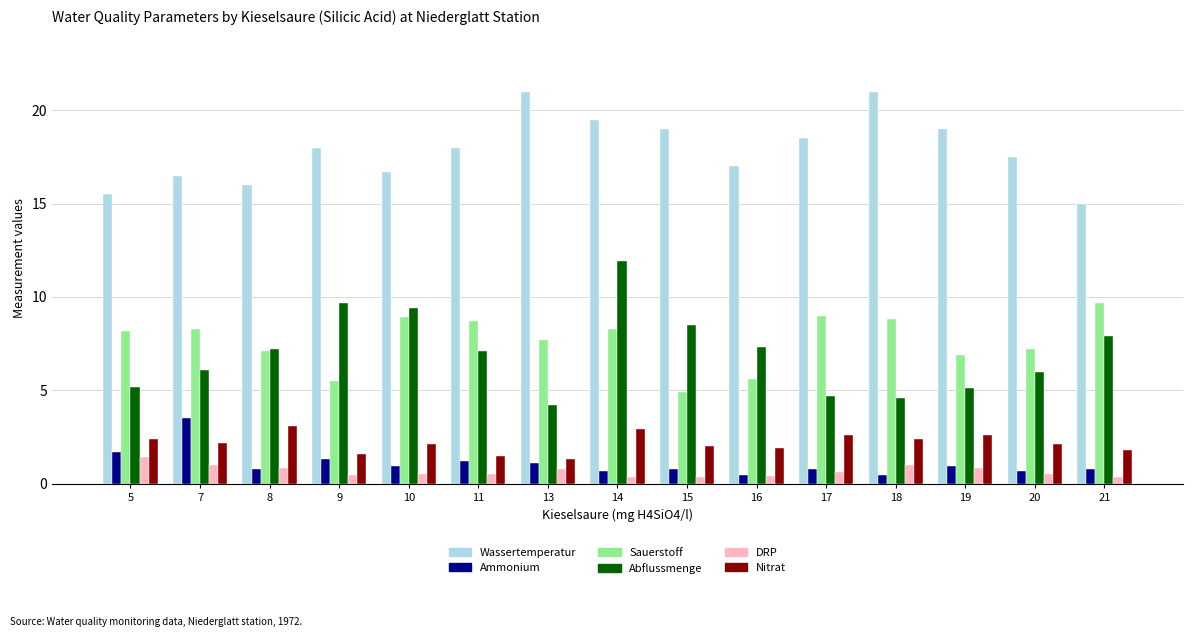

At 7, list the series in order from smallest to largest.

DRP, Nitrat, Ammonium, Abflussmenge, Sauerstoff, Wassertemperatur